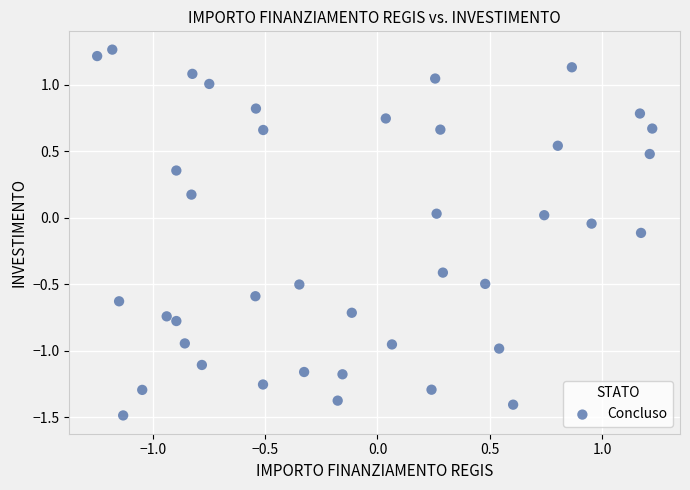

What is the range of Y values (max minus min)?

2.7